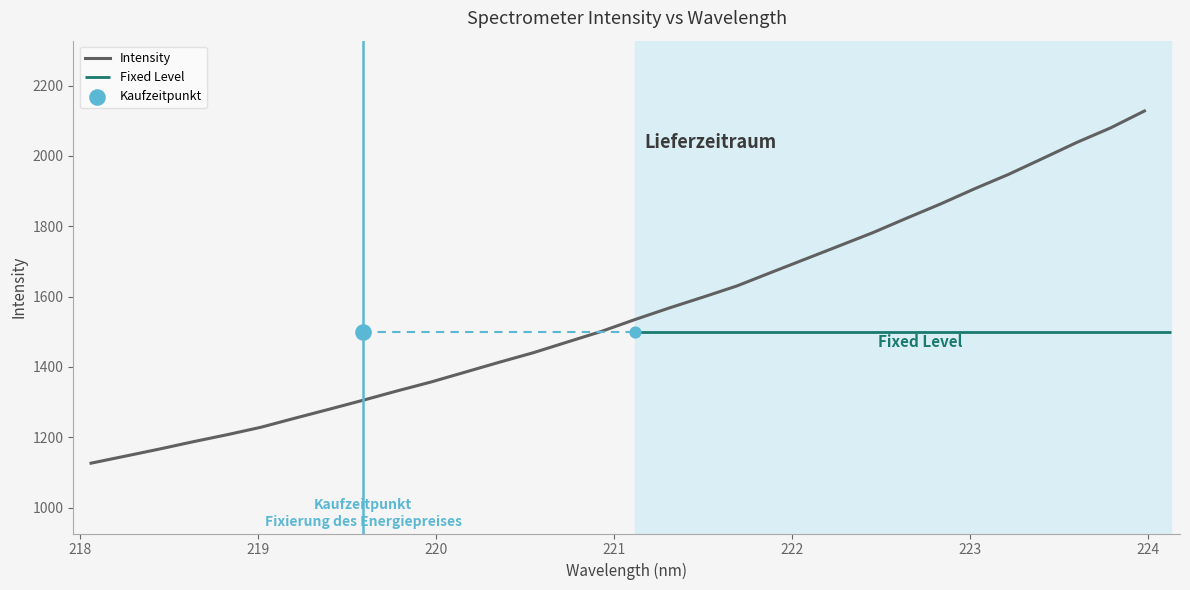

What is the highest value of the Intensity series?

2127.7